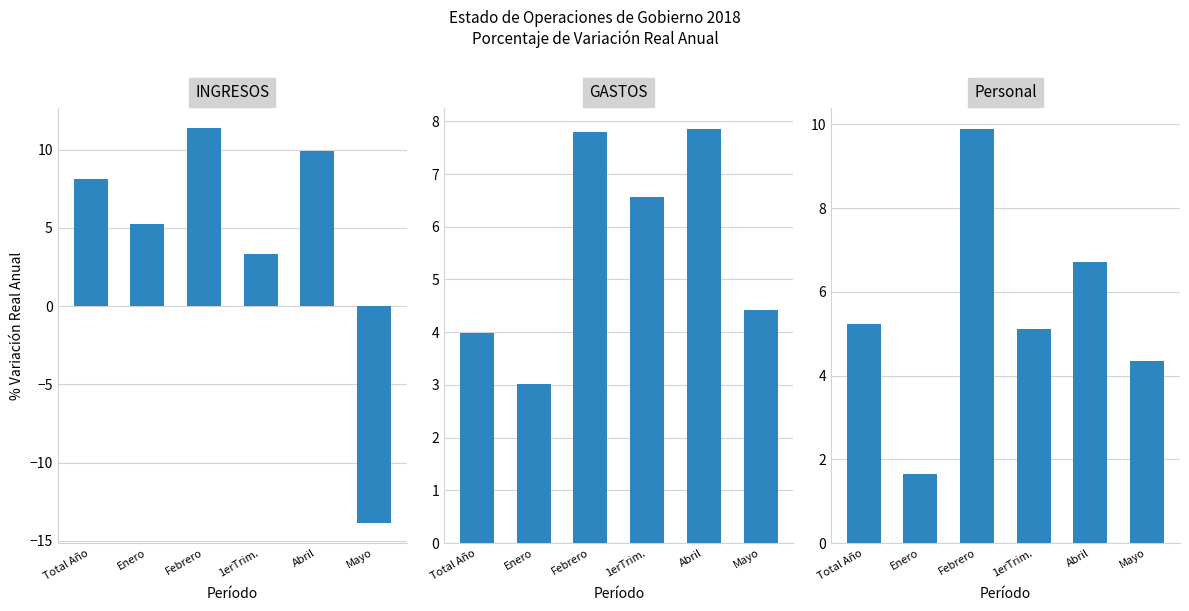

What is the value of the GASTOS bar at the 5th from the left?

7.9